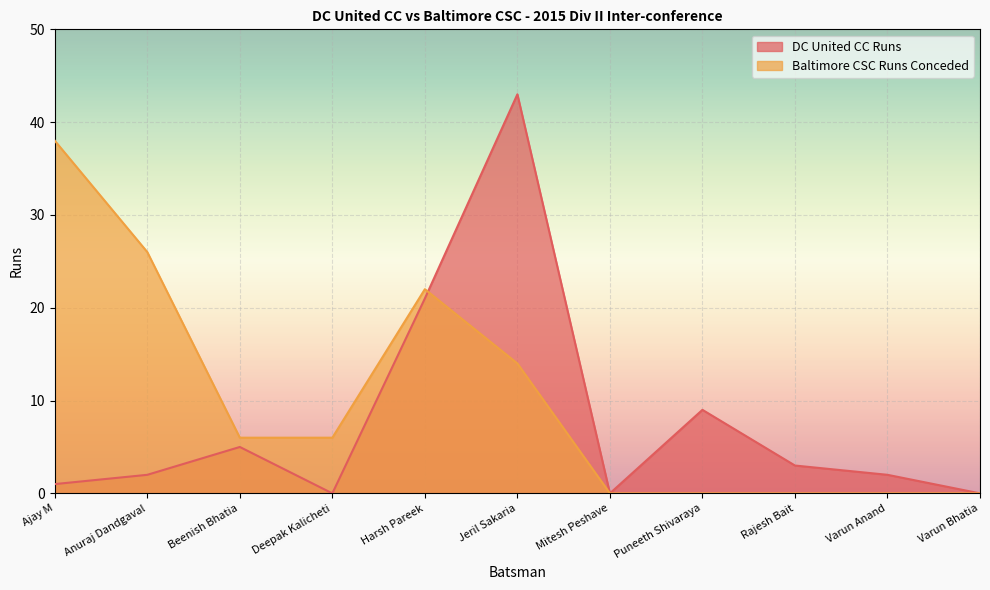

Reading left to right, what are all the values shown in this chart?

DC United CC Runs: Ajay M=1	Anuraj Dandgaval=2	Beenish Bhatia=5	Deepak Kalicheti=0	Harsh Pareek=21	Jeril Sakaria=43	Mitesh Peshave=0	Puneeth Shivaraya=9	Rajesh Bait=3	Varun Anand=2	Varun Bhatia=0
Baltimore CSC Runs Conceded: Ajay M=38	Anuraj Dandgaval=26	Beenish Bhatia=6	Deepak Kalicheti=6	Harsh Pareek=22	Jeril Sakaria=14	Mitesh Peshave=0	Puneeth Shivaraya=0	Rajesh Bait=0	Varun Anand=0	Varun Bhatia=0